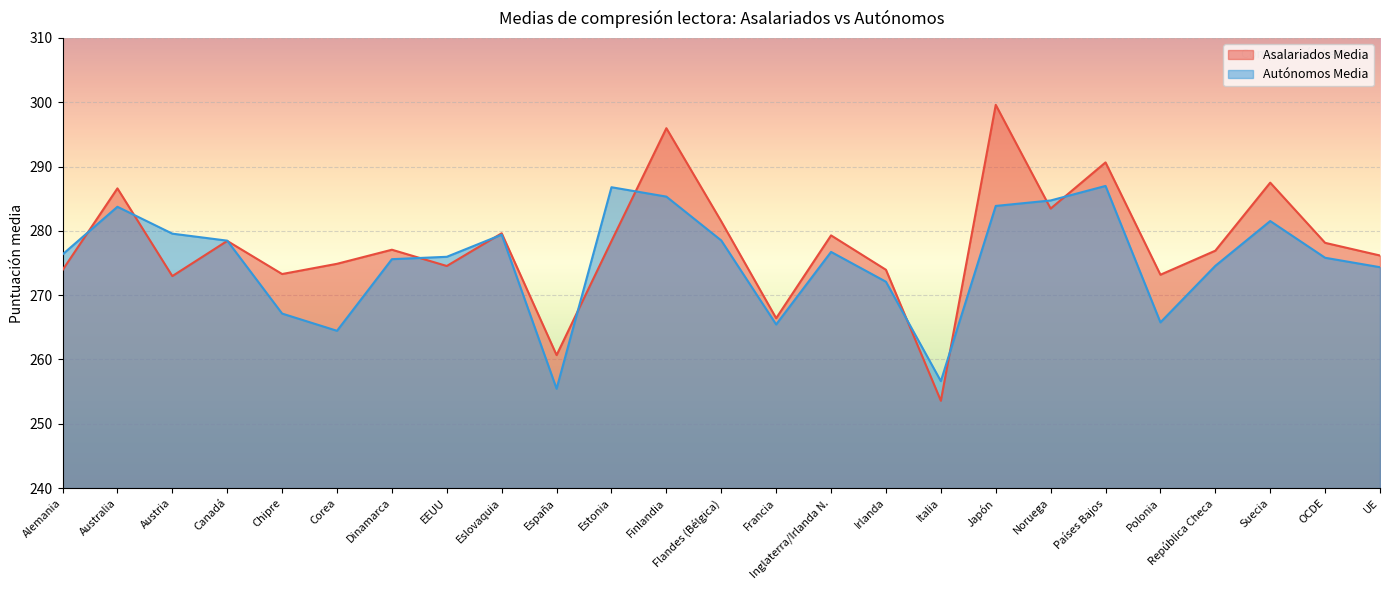

Reading left to right, list all the values displayed in this chart.

Asalariados Media: Alemania=273.9	Australia=286.6	Austria=273.0	Canadá=278.4	Chipre=273.3	Corea=274.9	Dinamarca=277.1	EEUU=274.5	Eslovaquia=279.6	España=260.7	Estonia=278.4	Finlandia=296.0	Flandes (Bélgica)=281.5	Francia=266.4	Inglaterra/Irlanda N.=279.3	Irlanda=273.9	Italia=253.6	Japón=299.6	Noruega=283.5	Países Bajos=290.6	Polonia=273.2	República Checa=276.9	Suecia=287.5	OCDE=278.1	UE=276.2
Autónomos Media: Alemania=276.3	Australia=283.8	Austria=279.6	Canadá=278.5	Chipre=267.1	Corea=264.5	Dinamarca=275.6	EEUU=276.0	Eslovaquia=279.4	España=255.4	Estonia=286.8	Finlandia=285.3	Flandes (Bélgica)=278.5	Francia=265.4	Inglaterra/Irlanda N.=276.7	Irlanda=272.1	Italia=256.6	Japón=283.9	Noruega=284.7	Países Bajos=287.0	Polonia=265.8	República Checa=274.6	Suecia=281.5	OCDE=275.8	UE=274.4